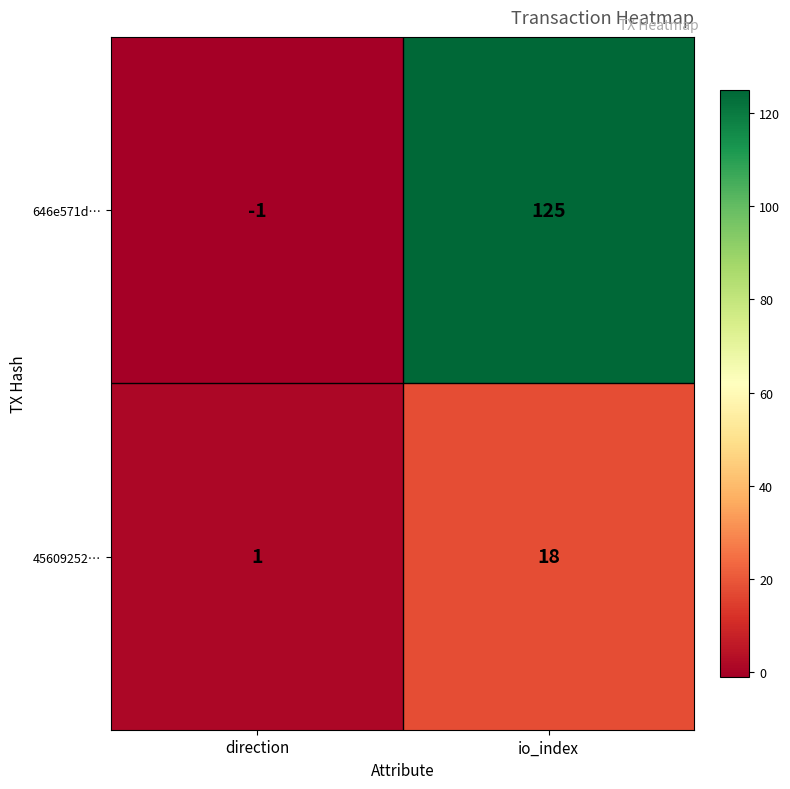

How many categories are shown in the chart?

2